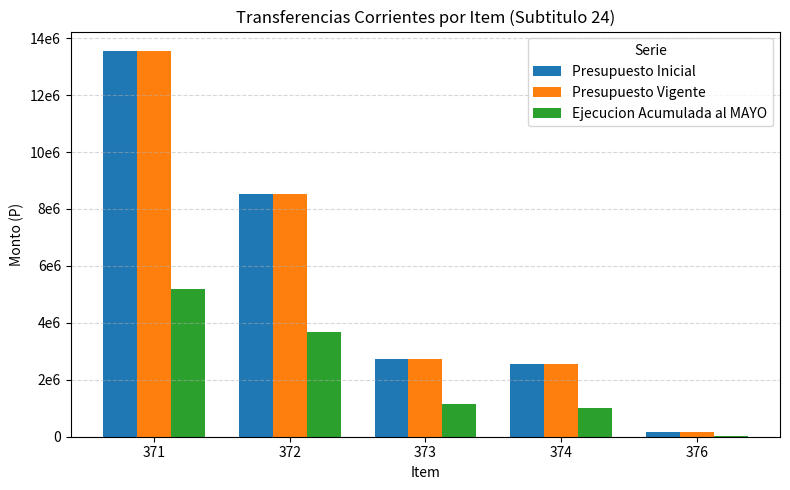

Rank the series by their maximum value, from highest to lowest.

Presupuesto Inicial, Presupuesto Vigente, Ejecucion Acumulada al MAYO